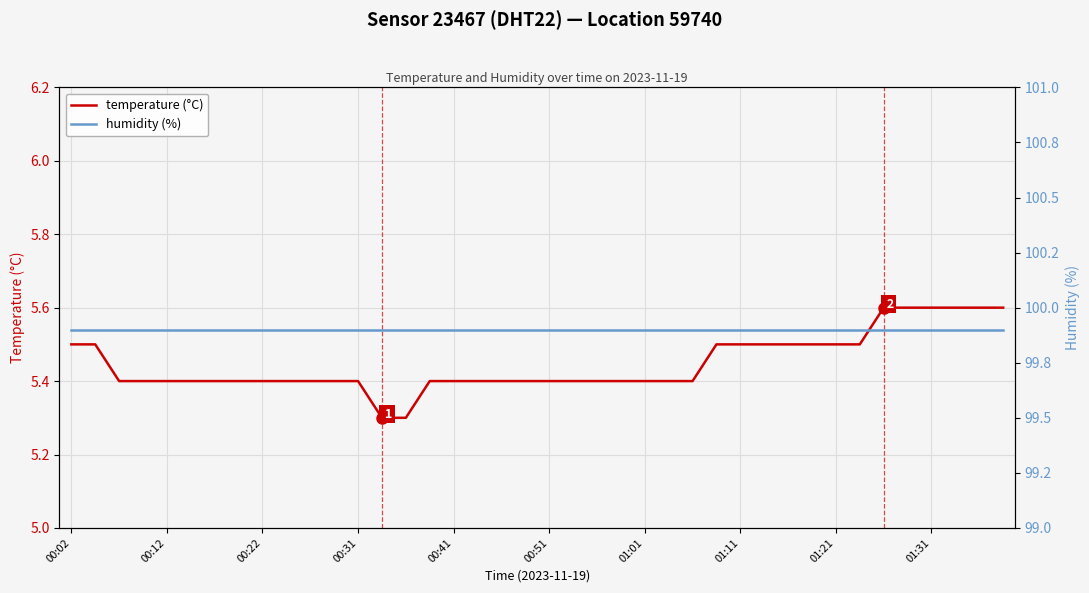

What is the minimum value for humidity (%)?

99.9